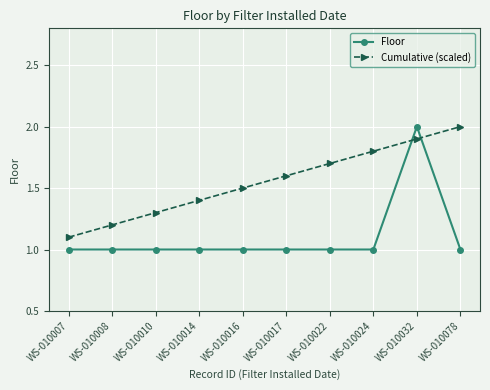

At WS-010016, list the series in order from smallest to largest.

Floor, Cumulative (scaled)